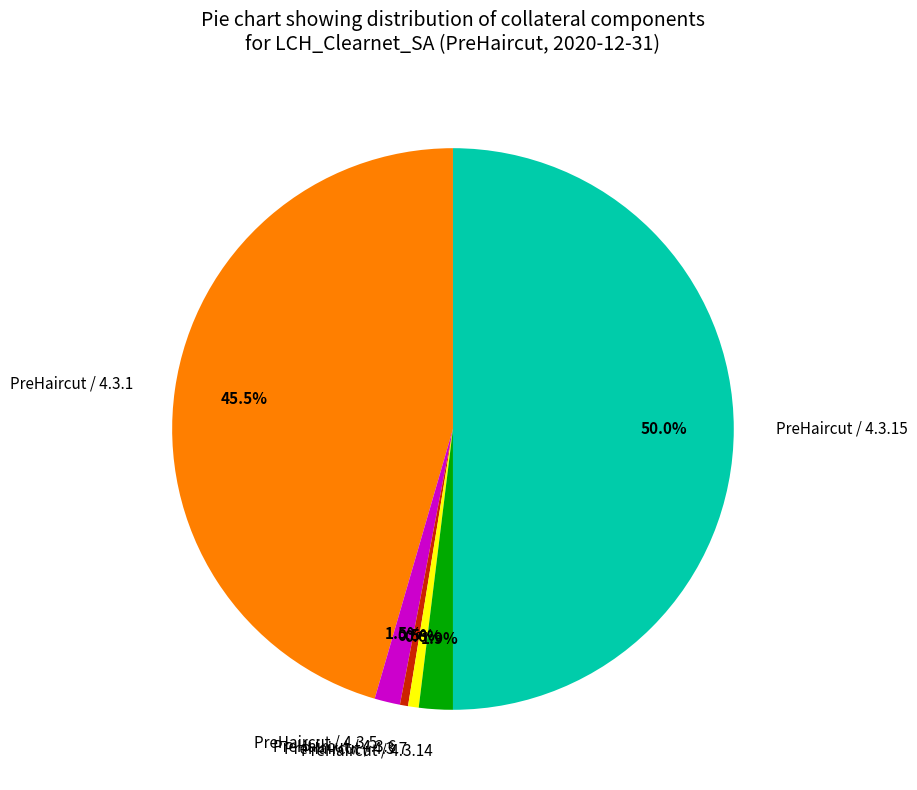

Does PreHaircut / 4.3.14 represent more than half of the total?

No